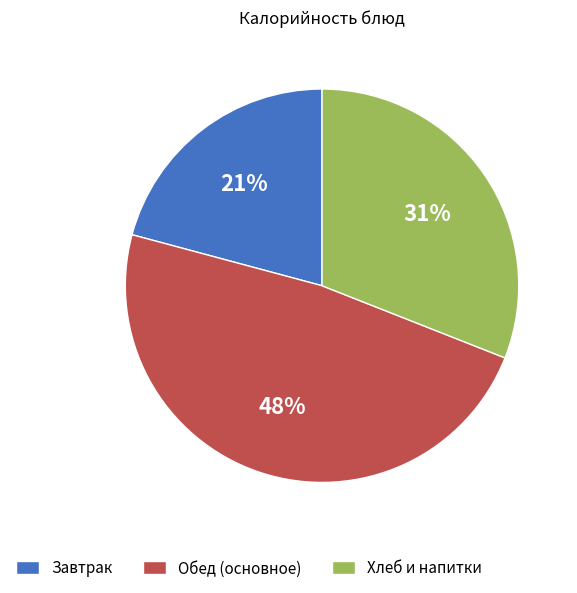

Do Хлеб и напитки and Обед (основное) together represent more than half of the pie?

Yes